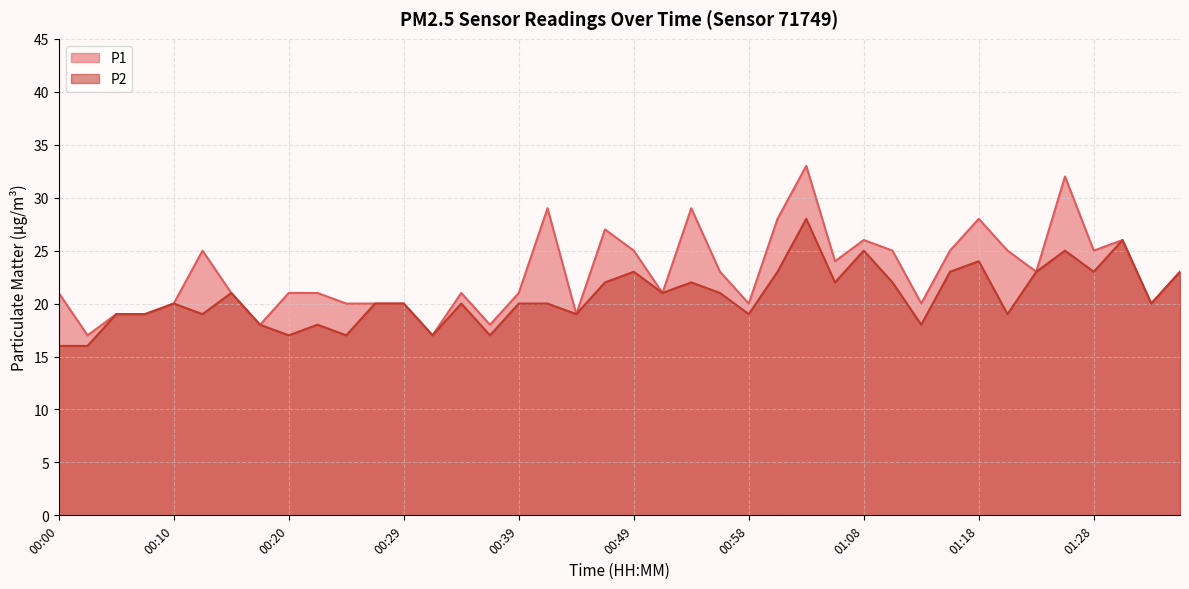

How many interior local peaks does the P1 series have?

10